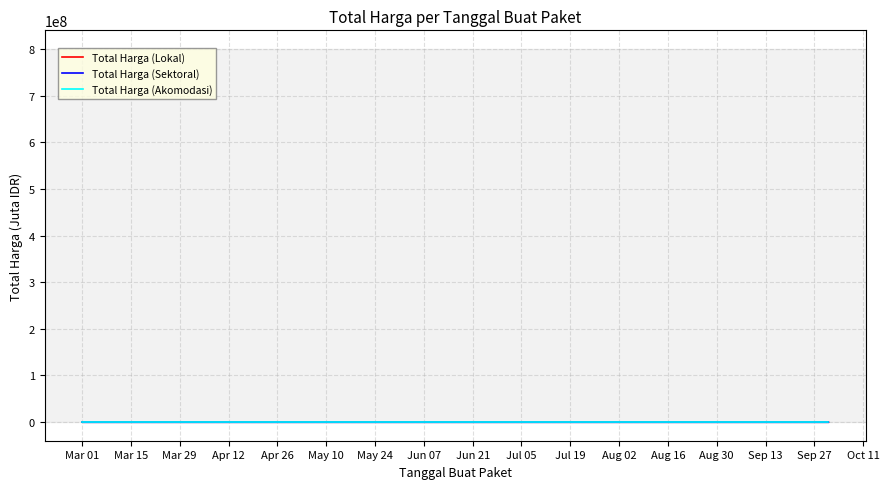

List the series in order of their overall mean, lowest first.

Total Harga (Akomodasi), Total Harga (Lokal), Total Harga (Sektoral)